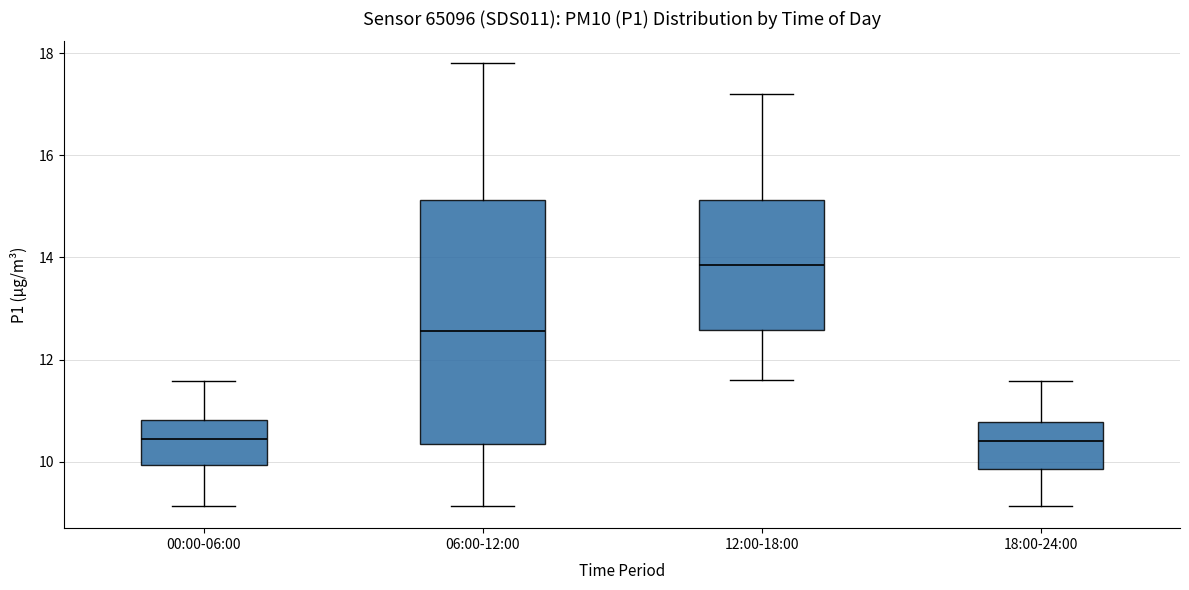

Reading left to right, read every box against the y-axis: the position of its median line, the range the box covers, and the ends of its whiskers. The values are not printed on the chart, so give them approximately, as read against the axis.

00:00-06:00: median 10.4, box 10.0 to 10.8, whiskers 9.2 to 11.6
06:00-12:00: median 12.6, box 10.4 to 15.2, whiskers 9.2 to 17.8
12:00-18:00: median 13.8, box 12.6 to 15.2, whiskers 11.6 to 17.2
18:00-24:00: median 10.4, box 9.8 to 10.8, whiskers 9.2 to 11.6